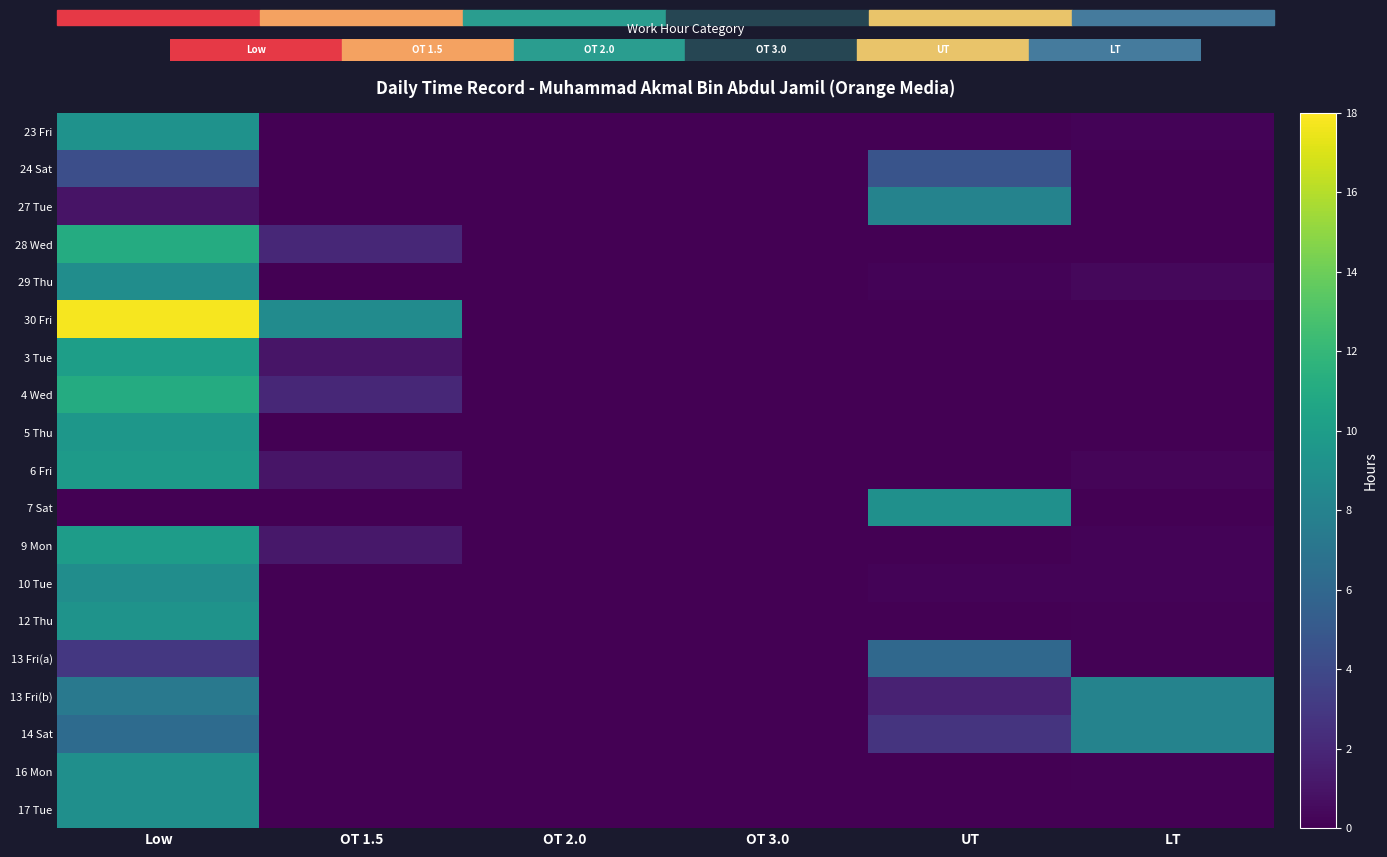

Reading left to right, extract all data points from this chart.

23 Fri: Low=9.2	OT 1.5=0.0	OT 2.0=0.0	OT 3.0=0.0	UT=0.0	LT=0.2
24 Sat: Low=4.3	OT 1.5=0.0	OT 2.0=0.0	OT 3.0=0.0	UT=4.7	LT=0.0
27 Tue: Low=1.0	OT 1.5=0.0	OT 2.0=0.0	OT 3.0=0.0	UT=8.0	LT=0.0
28 Wed: Low=11.0	OT 1.5=2.0	OT 2.0=0.0	OT 3.0=0.0	UT=0.0	LT=0.0
29 Thu: Low=8.8	OT 1.5=0.0	OT 2.0=0.0	OT 3.0=0.0	UT=0.2	LT=0.4
30 Fri: Low=17.7	OT 1.5=8.7	OT 2.0=0.0	OT 3.0=0.0	UT=0.0	LT=0.0
3 Tue: Low=10.1	OT 1.5=1.0	OT 2.0=0.0	OT 3.0=0.0	UT=0.0	LT=0.0
4 Wed: Low=11.1	OT 1.5=2.0	OT 2.0=0.0	OT 3.0=0.0	UT=0.0	LT=0.0
5 Thu: Low=9.6	OT 1.5=0.0	OT 2.0=0.0	OT 3.0=0.0	UT=0.0	LT=0.0
6 Fri: Low=9.8	OT 1.5=1.0	OT 2.0=0.0	OT 3.0=0.0	UT=0.0	LT=0.2
7 Sat: Low=0.0	OT 1.5=0.0	OT 2.0=0.0	OT 3.0=0.0	UT=9.0	LT=0.0
9 Mon: Low=10.0	OT 1.5=1.2	OT 2.0=0.0	OT 3.0=0.0	UT=0.0	LT=0.2
10 Tue: Low=8.8	OT 1.5=0.0	OT 2.0=0.0	OT 3.0=0.0	UT=0.2	LT=0.2
12 Thu: Low=9.2	OT 1.5=0.0	OT 2.0=0.0	OT 3.0=0.0	UT=0.0	LT=0.1
13 Fri(a): Low=2.9	OT 1.5=0.0	OT 2.0=0.0	OT 3.0=0.0	UT=6.1	LT=0.1
13 Fri(b): Low=7.3	OT 1.5=0.0	OT 2.0=0.0	OT 3.0=0.0	UT=1.7	LT=8.1
14 Sat: Low=6.3	OT 1.5=0.0	OT 2.0=0.0	OT 3.0=0.0	UT=2.7	LT=8.0
16 Mon: Low=8.9	OT 1.5=0.0	OT 2.0=0.0	OT 3.0=0.0	UT=0.1	LT=0.1
17 Tue: Low=9.0	OT 1.5=0.0	OT 2.0=0.0	OT 3.0=0.0	UT=0.0	LT=0.0